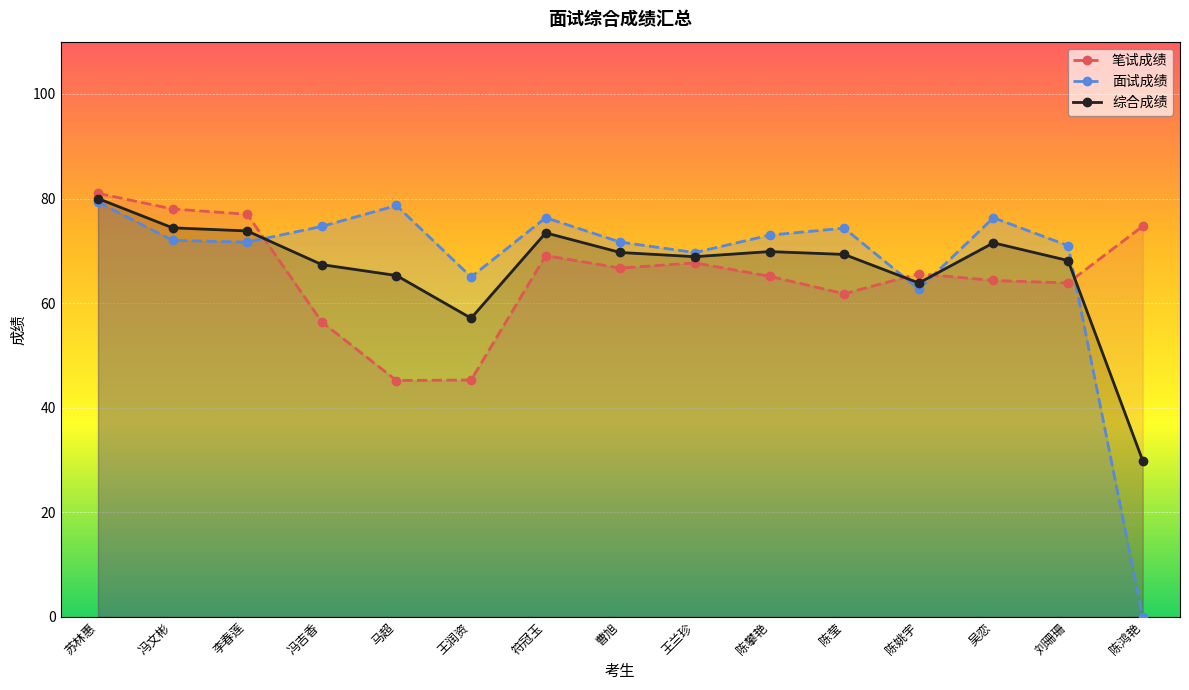

True or false: 综合成绩 has a value of 22.6 at 刘珊珊.

False